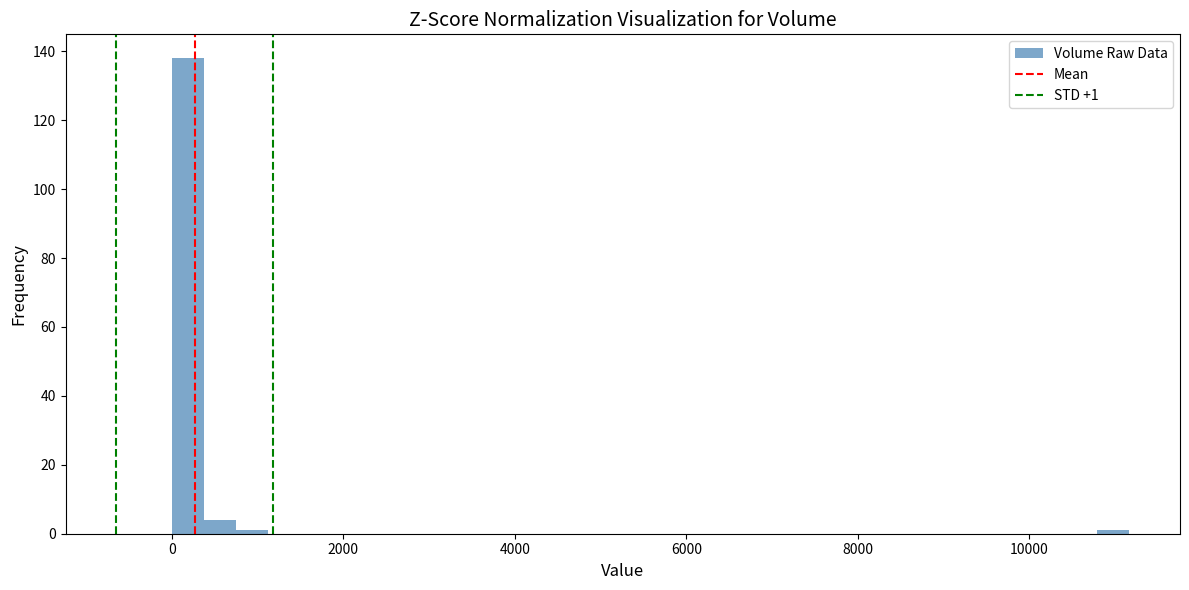

Around what value on the x-axis is the tallest bar? Give the approximate position of its centre, as read against the axis.

200